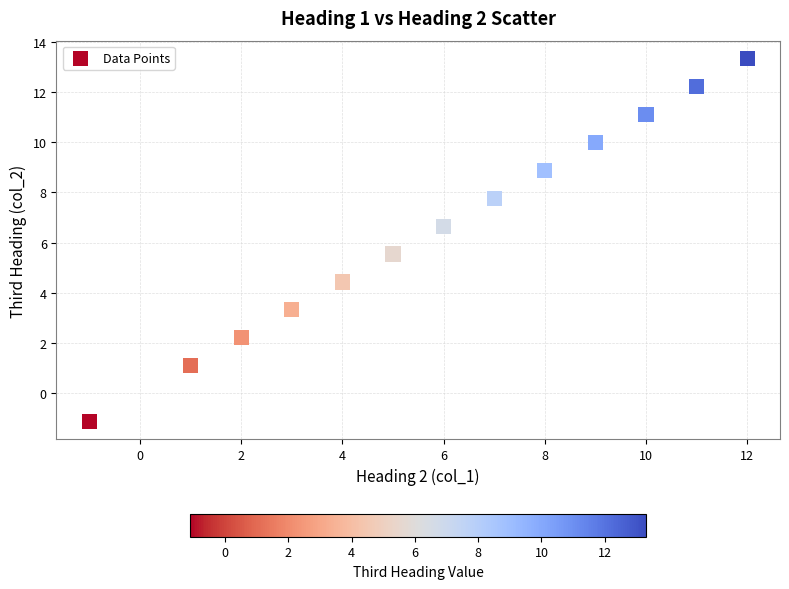

What is the range of X values (max minus min)?

13.0